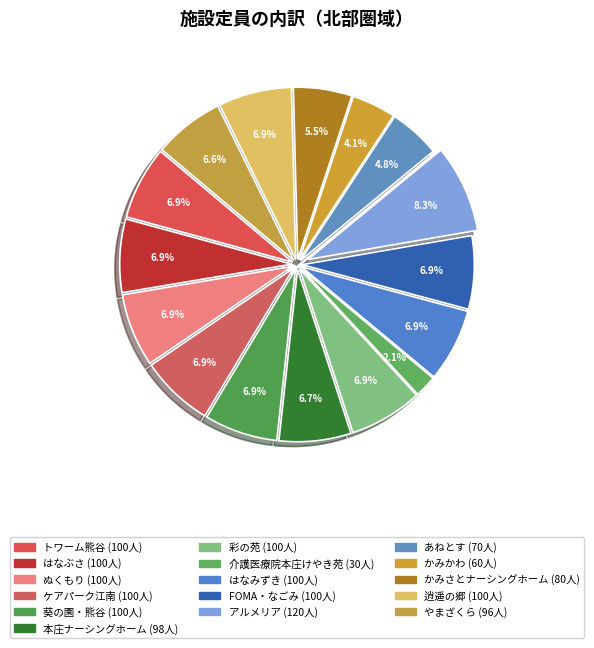

To the nearest percent, what is the difference between the largest and smallest slice percentages?

6%